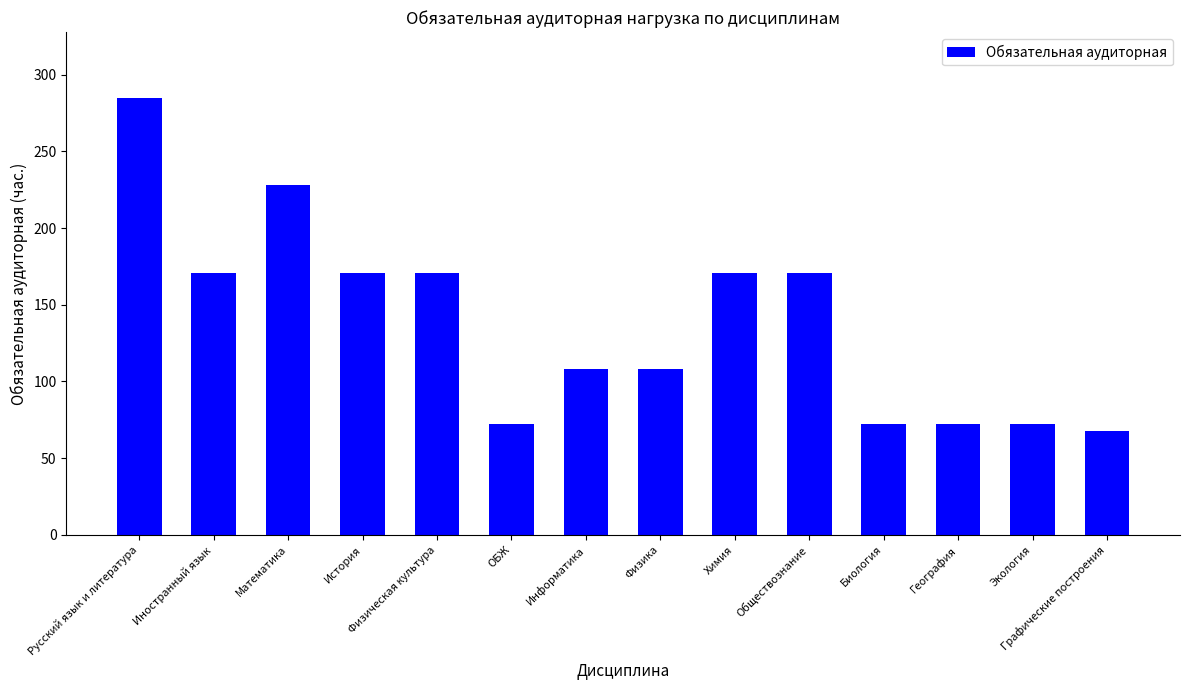

What is the sum of all values?

1940